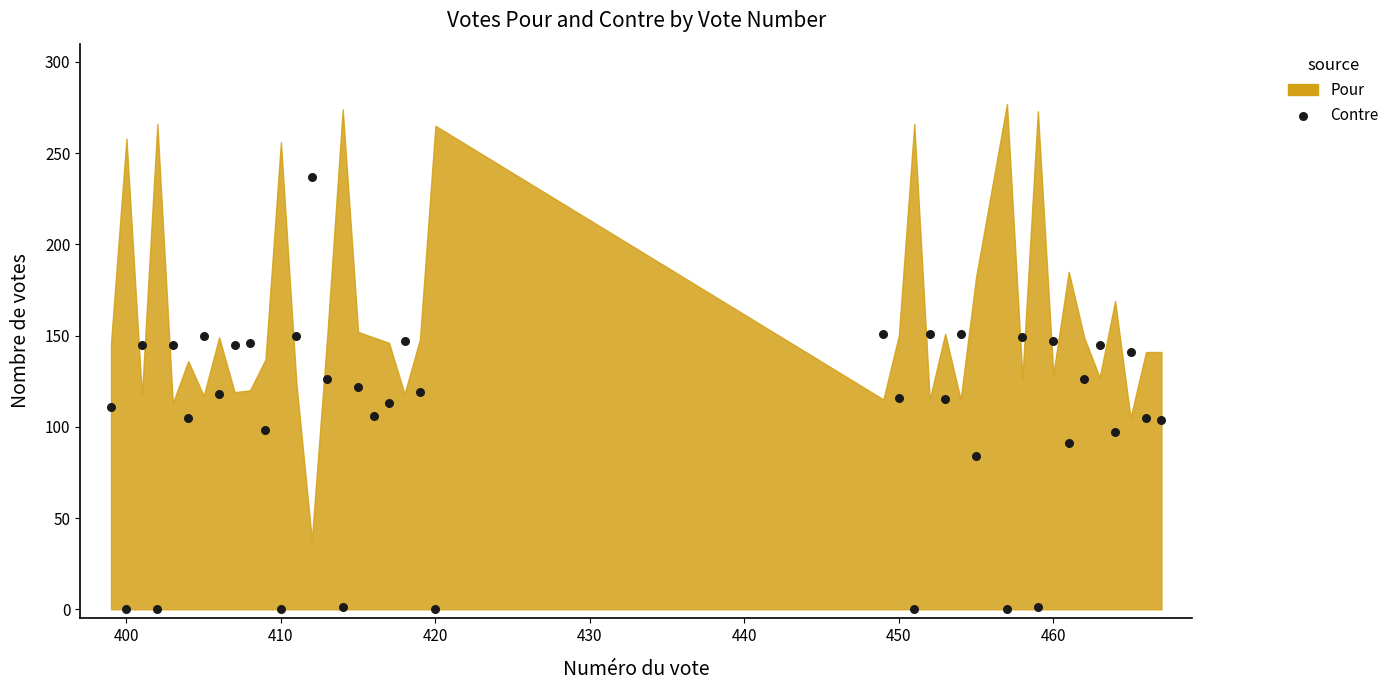

What is the range of X values (max minus min)?

68